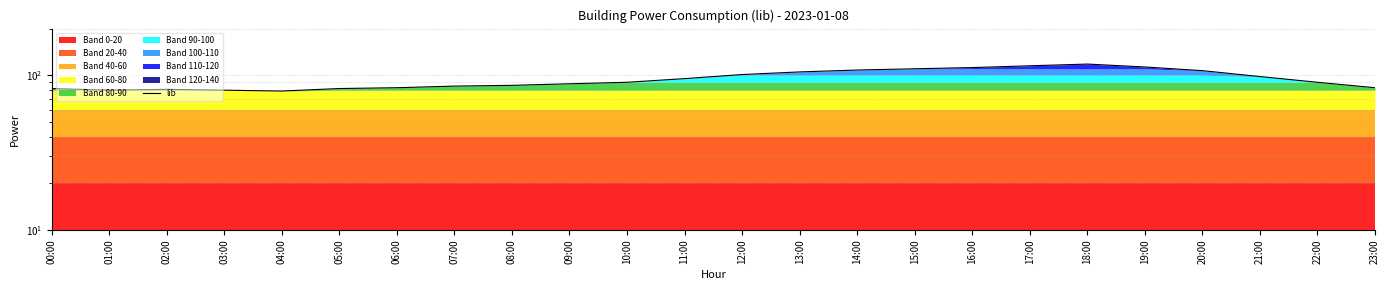

What is the sum of the values at 05:00 and 16:00?

194